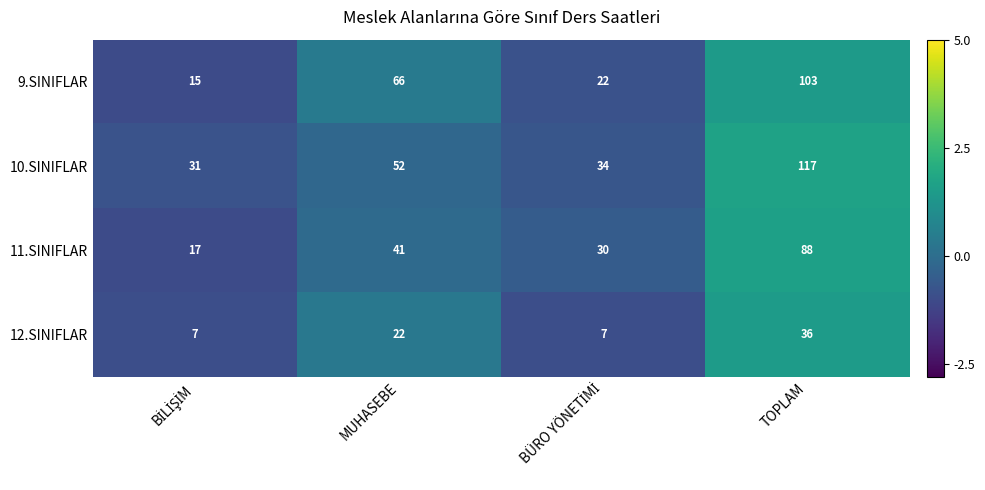

Count the number of data series in this chart.

4